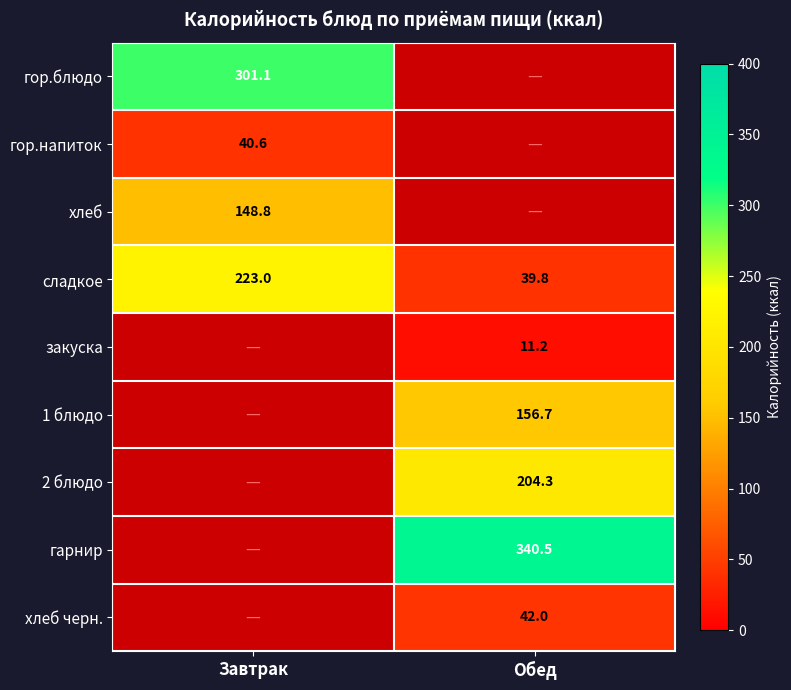

What value does the сладкое series have at Завтрак?

223.0